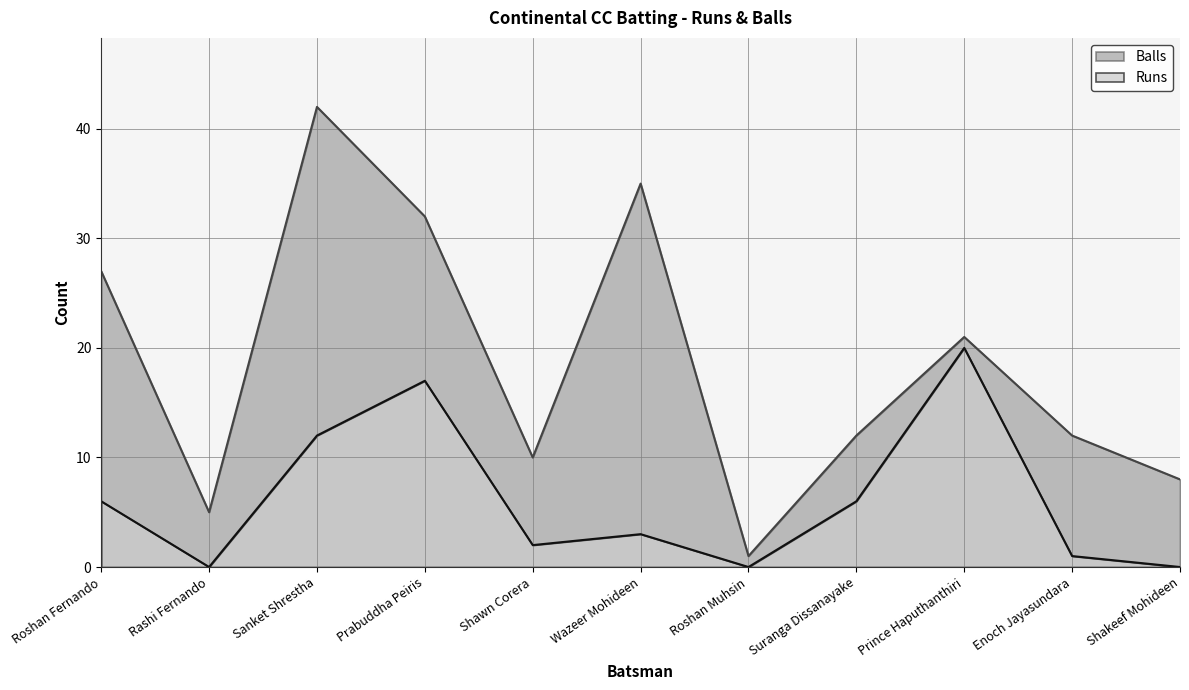

What is the difference between the maximum and minimum values in the Runs series?

20